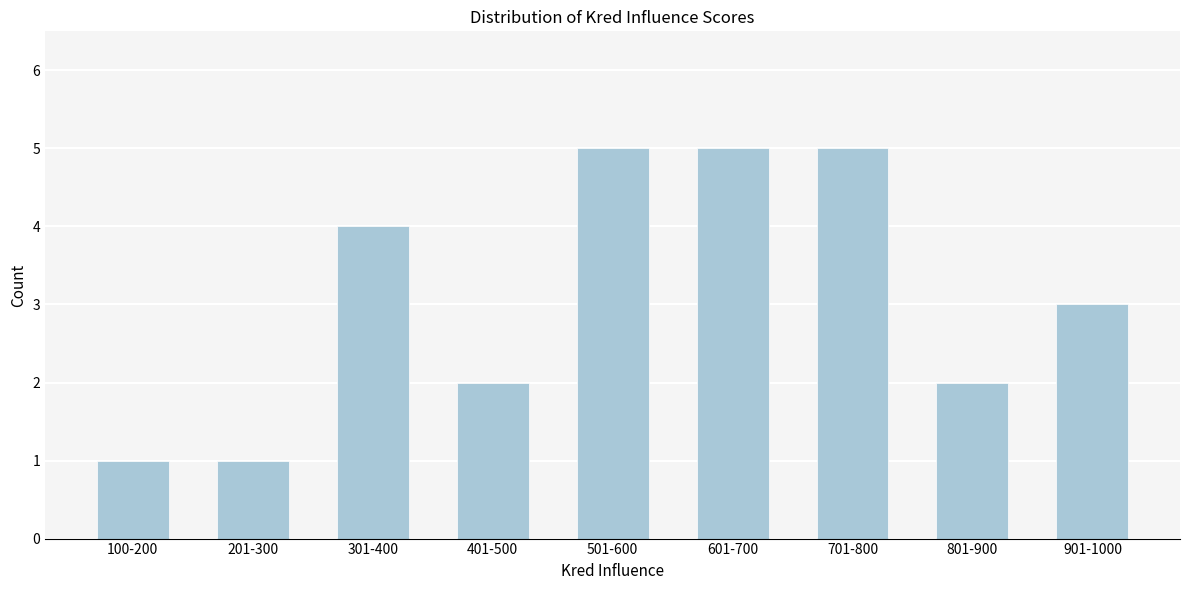

Reading left to right, transcribe all the data shown in this chart.

1	1	4	2	5	5	5	2	3